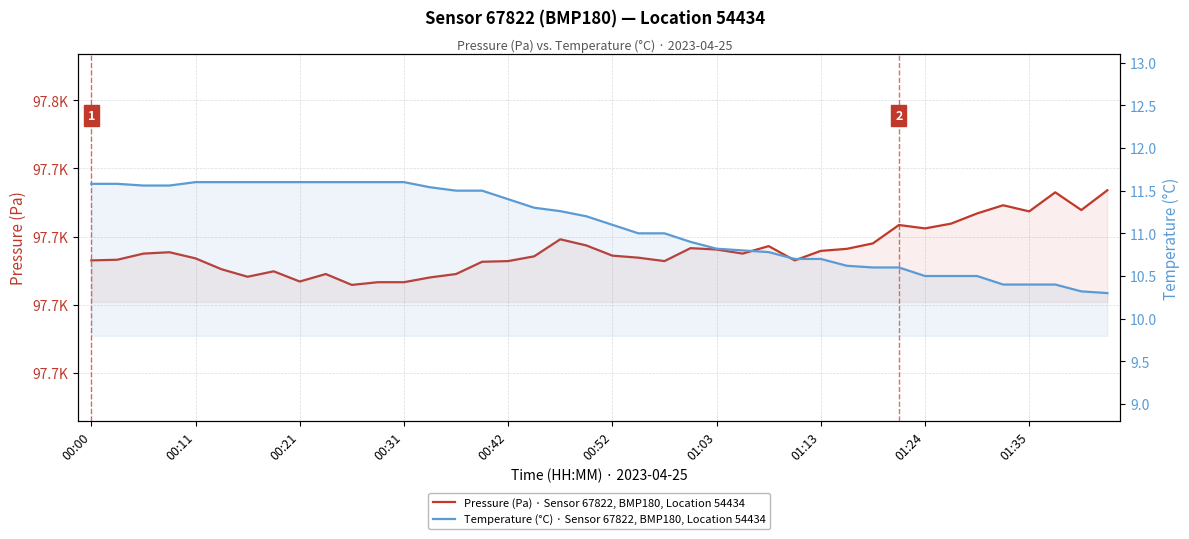

True or false: Pressure (Pa) · Sensor 67822, BMP180, Location 54434 and Temperature (°C) · Sensor 67822, BMP180, Location 54434 intersect in this chart.

False